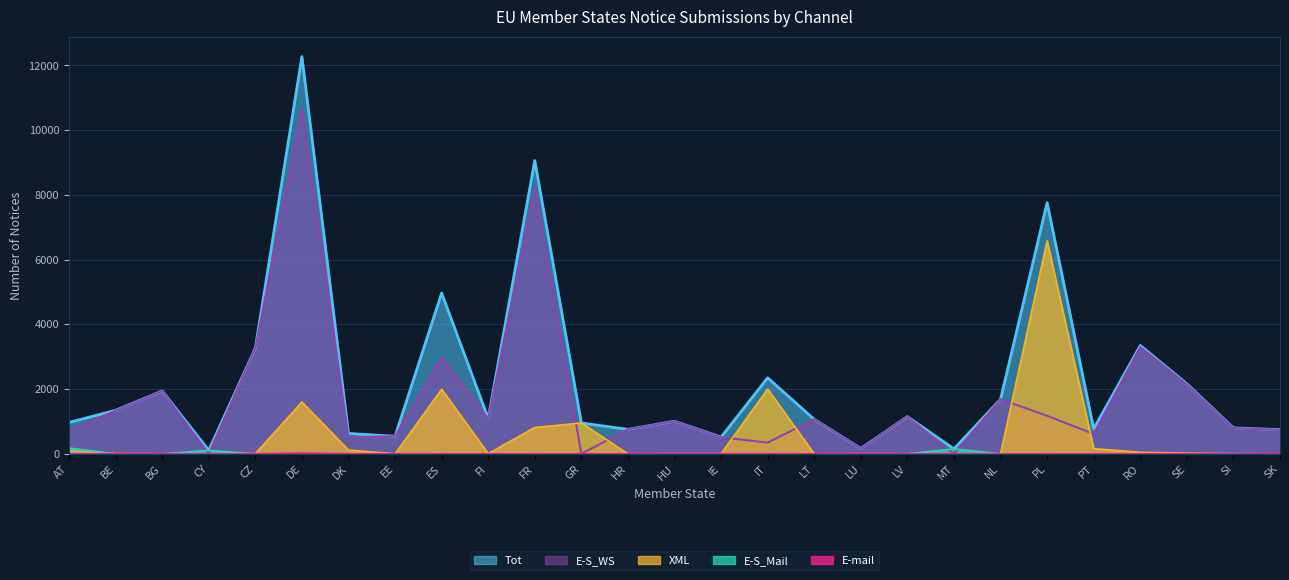

Which label corresponds to the smallest value in the chart?

EE